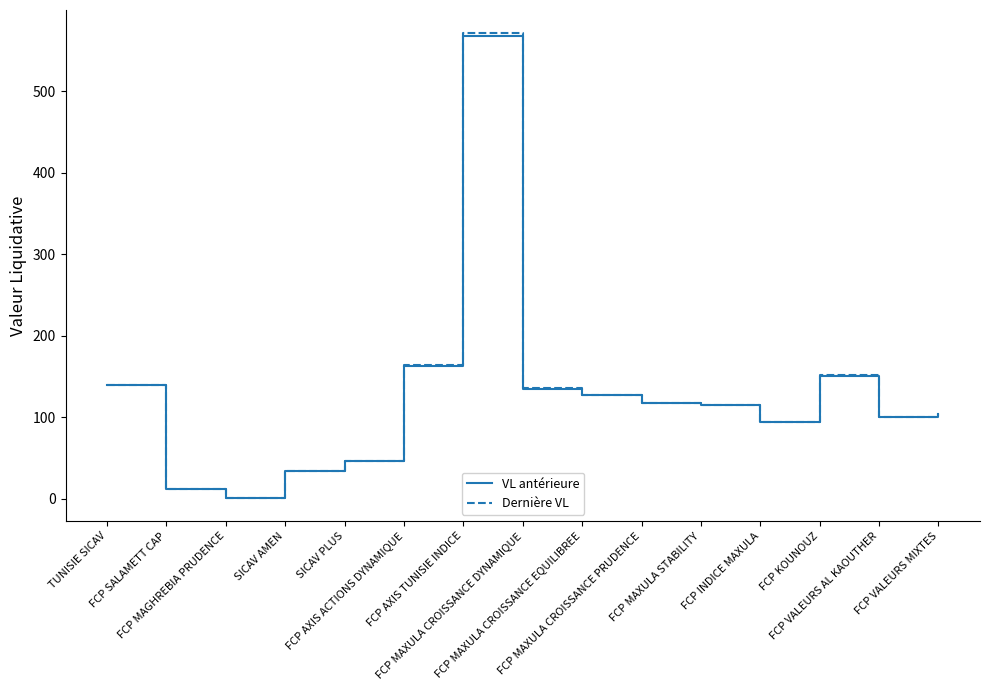

At how many categories does at least one series exceed 251?

1